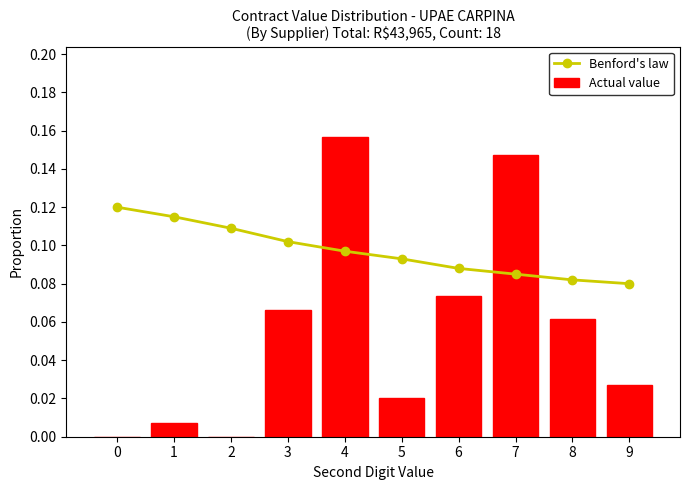

What is the sum of all Benford's law values?

1.0